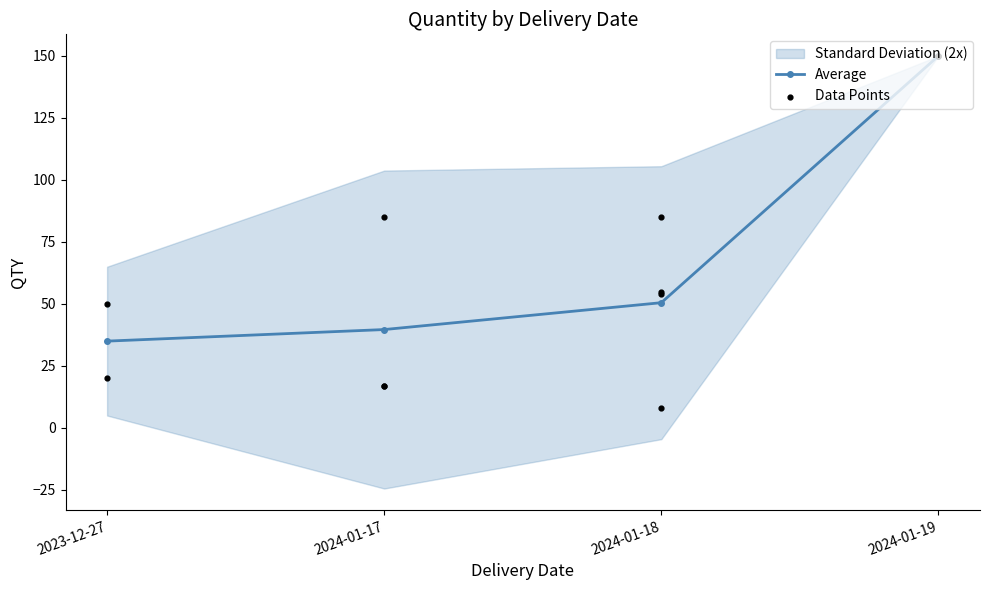

Which has a higher value, 2024-01-18 or 2024-01-18?

2024-01-18